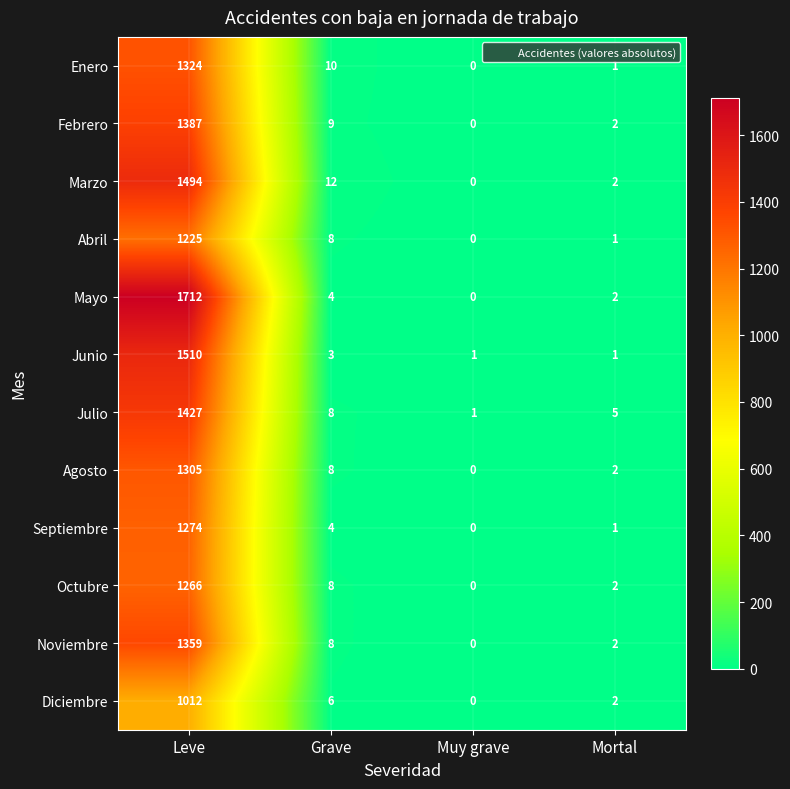

Between Muy grave and Mortal, which series saw the biggest shift?

Julio